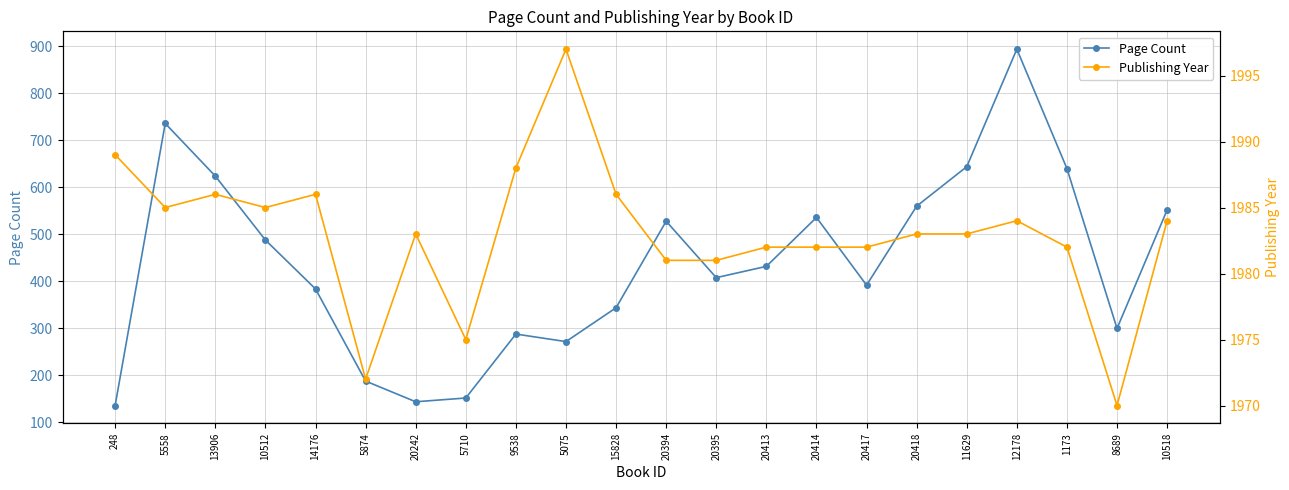

What is the total value across all series at 12178?

2878